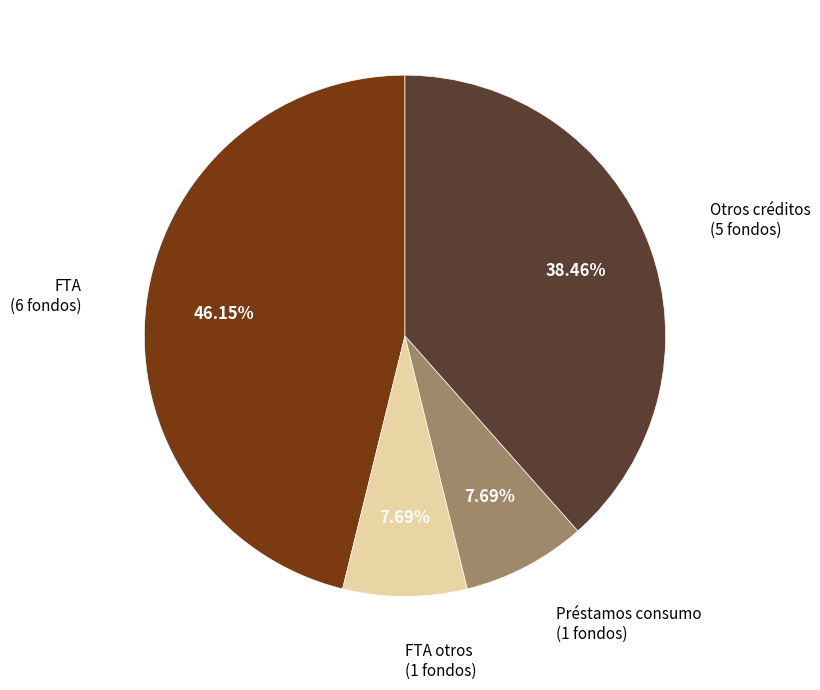

Which slice is the largest?

FTA